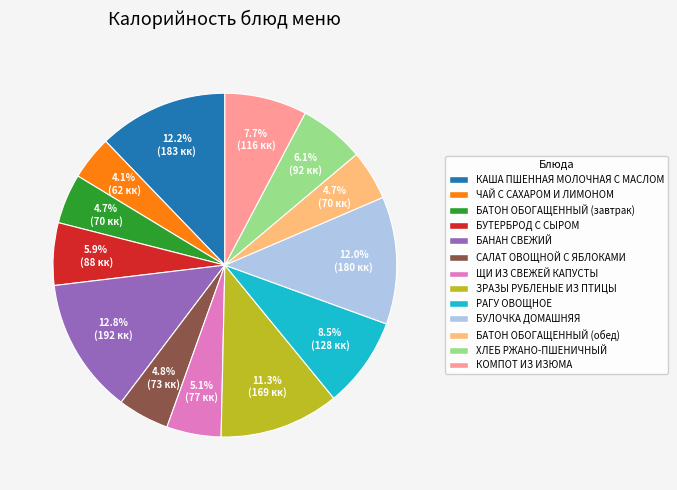

What portion of the pie excludes ЧАЙ С САХАРОМ И ЛИМОНОМ?

95.9%